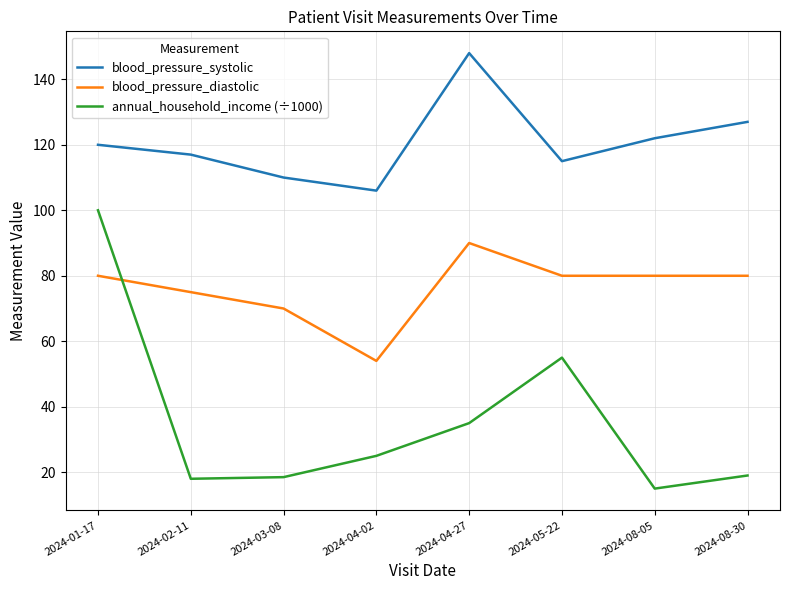

True or false: blood_pressure_diastolic and annual_household_income (÷1000) intersect in this chart.

True